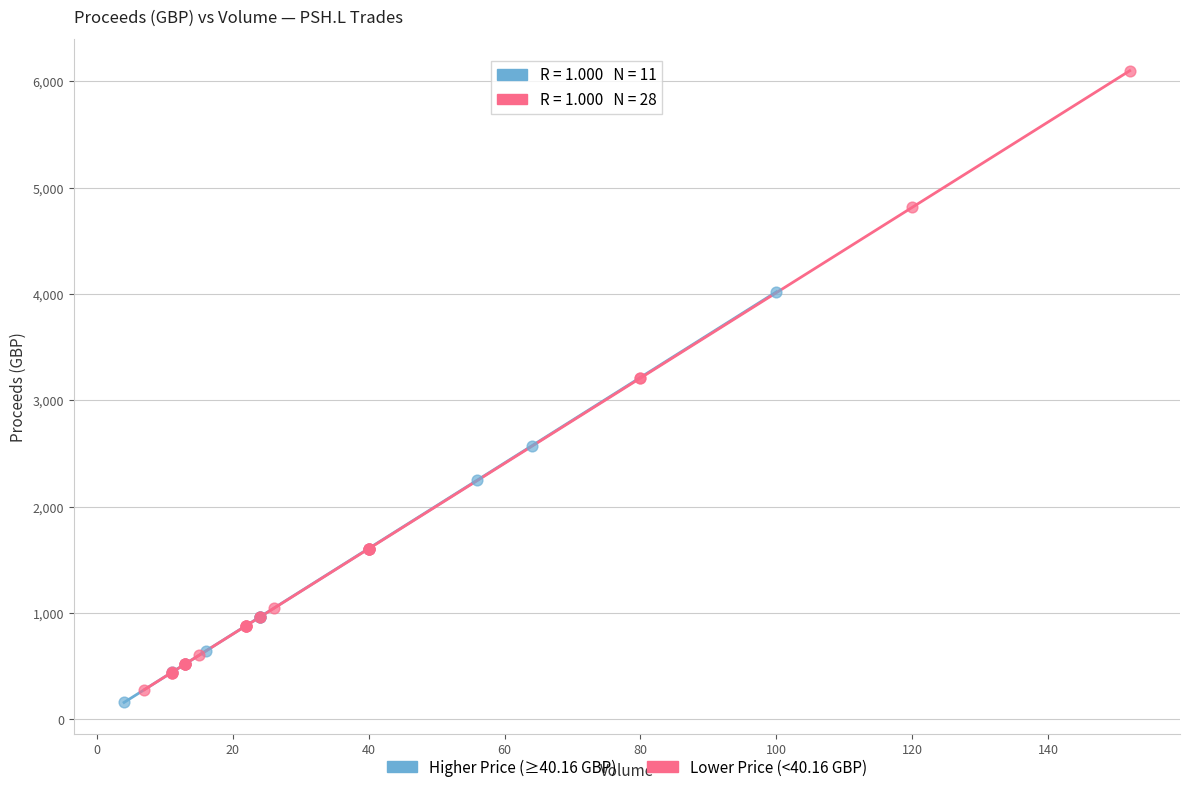

Which series has the largest Y range (max minus min)?

Lower Price (<40.16 GBP)